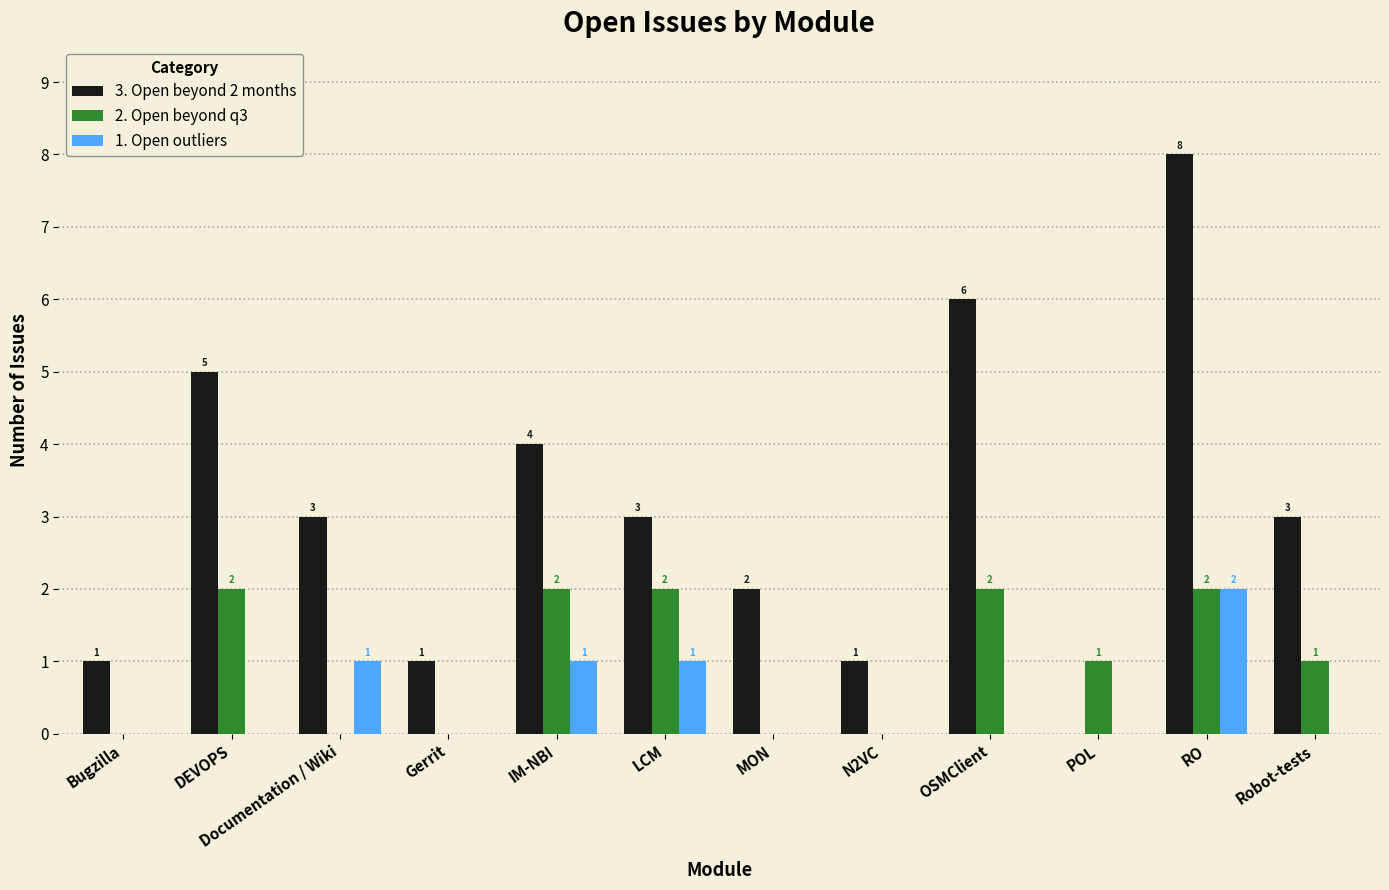

The value of 1. Open outliers at Bugzilla is 1. True or false?

False